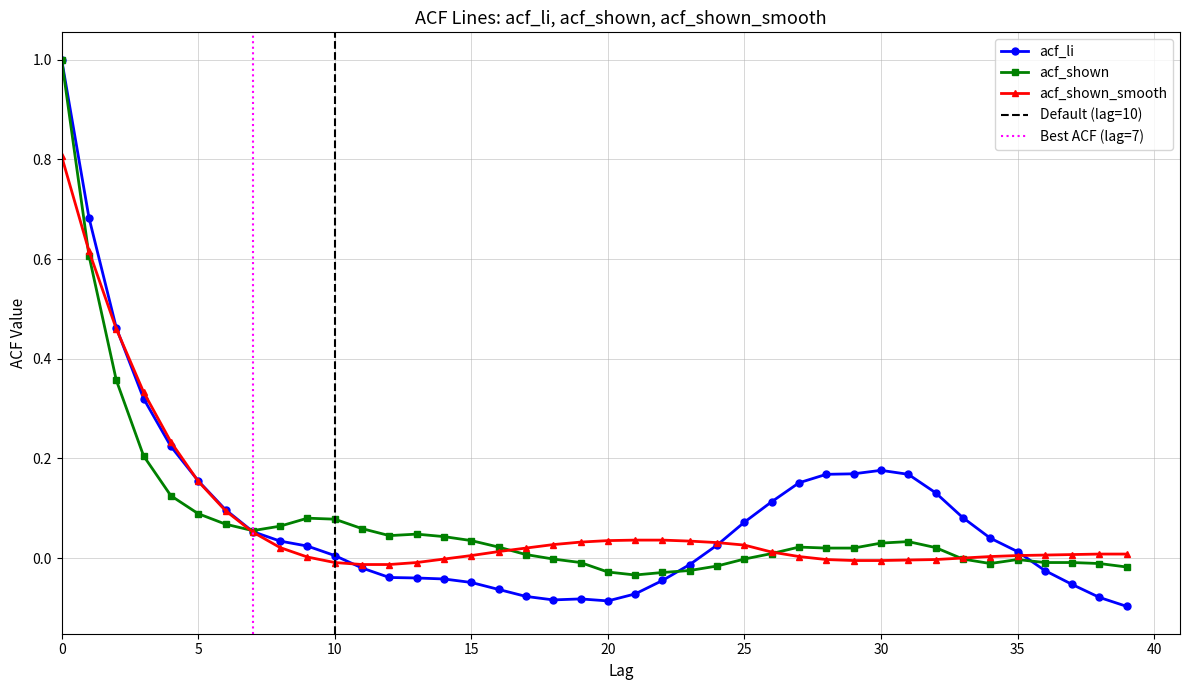

In acf_li, how many points are higher than both neighbors (excluding endpoints)?

2